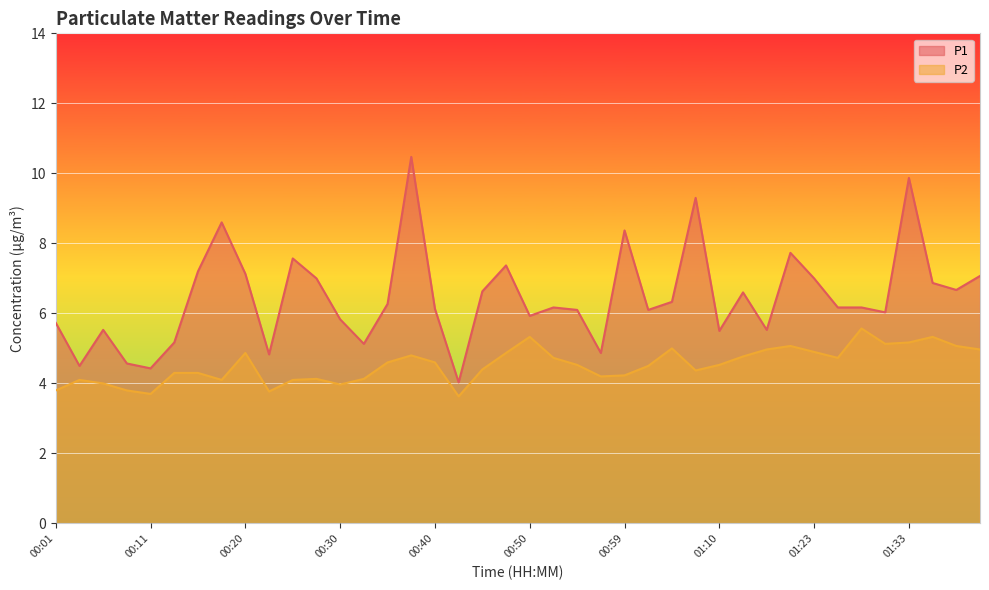

What is the maximum value shown in the chart?

10.5